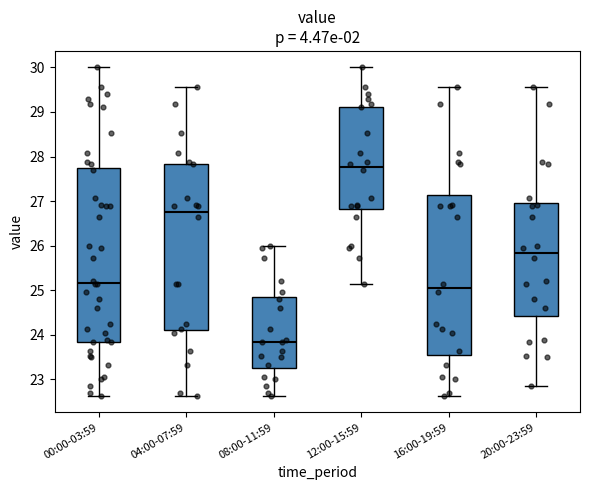

Reading left to right, read every box against the y-axis: the position of its median line, the range the box covers, and the ends of its whiskers. The values are not printed on the chart, so give them approximately, as read against the axis.

00:00-03:59: median 25.2, box 23.8 to 27.7, whiskers 22.6 to 30.0
04:00-07:59: median 26.8, box 24.1 to 27.8, whiskers 22.6 to 29.6
08:00-11:59: median 23.8, box 23.3 to 24.8, whiskers 22.6 to 26.0
12:00-15:59: median 27.8, box 26.8 to 29.1, whiskers 25.1 to 30.0
16:00-19:59: median 25.0, box 23.6 to 27.1, whiskers 22.6 to 29.6
20:00-23:59: median 25.8, box 24.4 to 27.0, whiskers 22.9 to 29.6